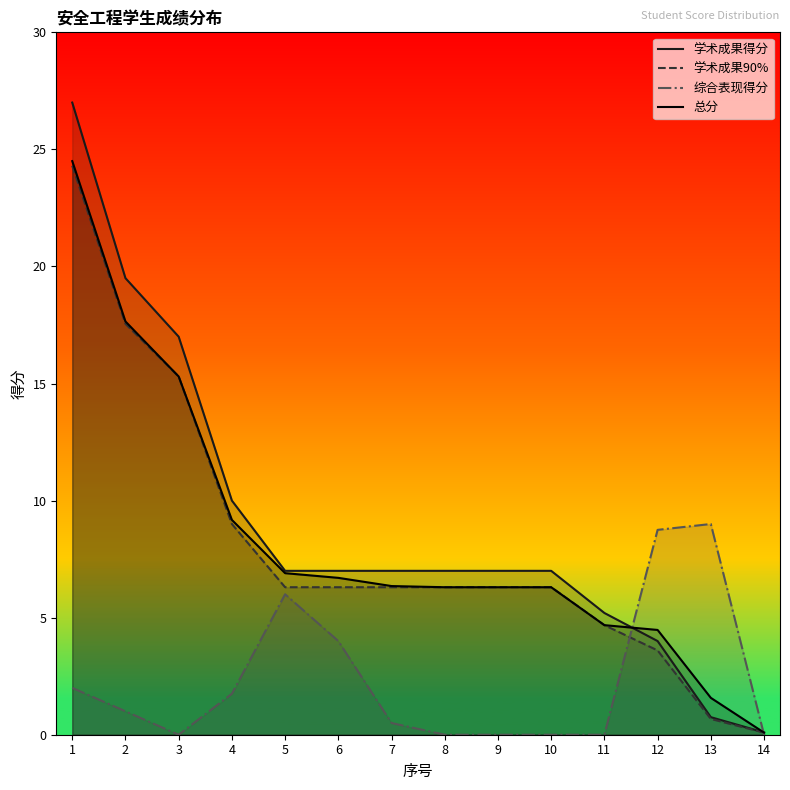

Which category has the highest value in the 学术成果得分 series?

1